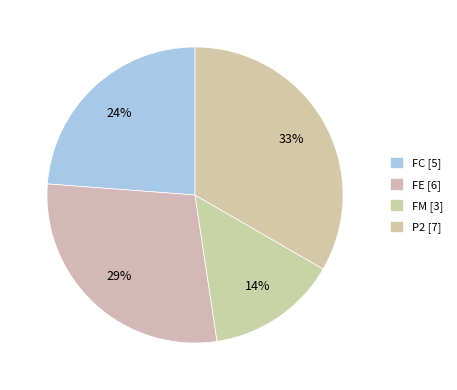

Rank the categories by value from highest to lowest.

P2, FE, FC, FM